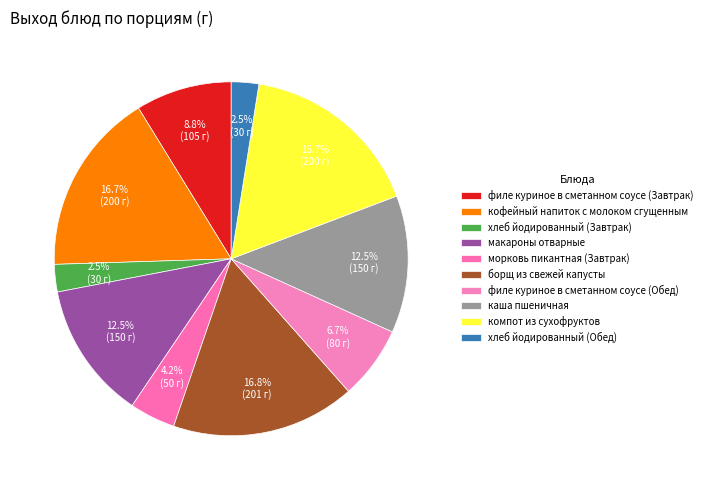

Count the number of slices in the pie.

10